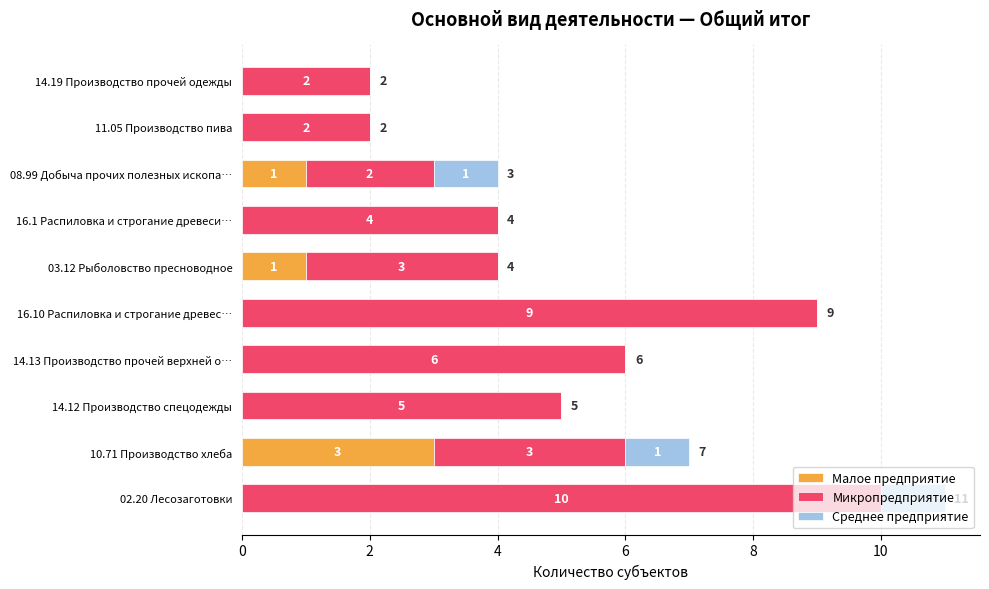

True or false: Малое предприятие has a value of 2 at 14.12 Производство спецодежды.

False